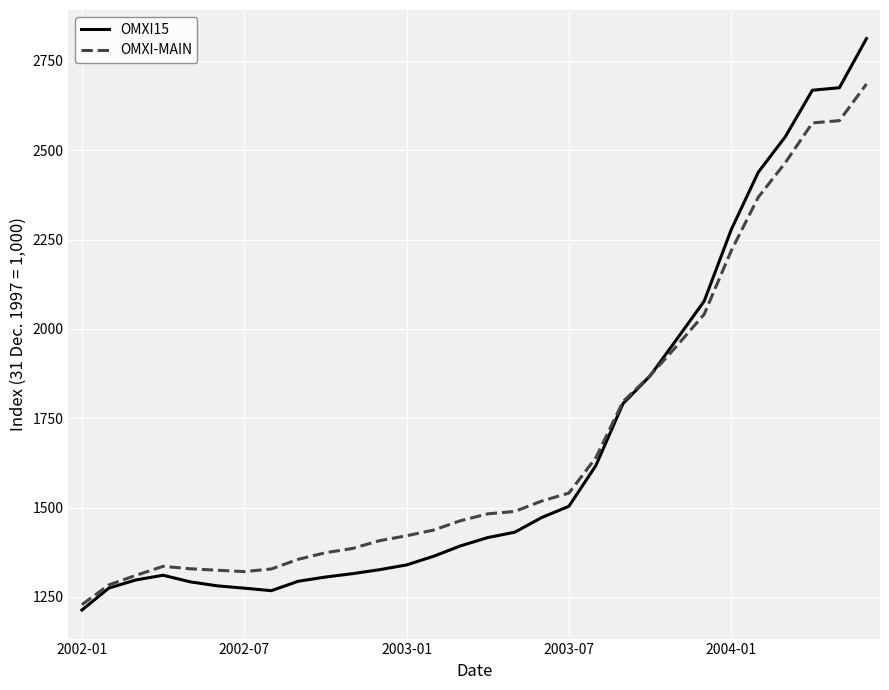

Which series has the largest range (max minus min)?

OMXI15